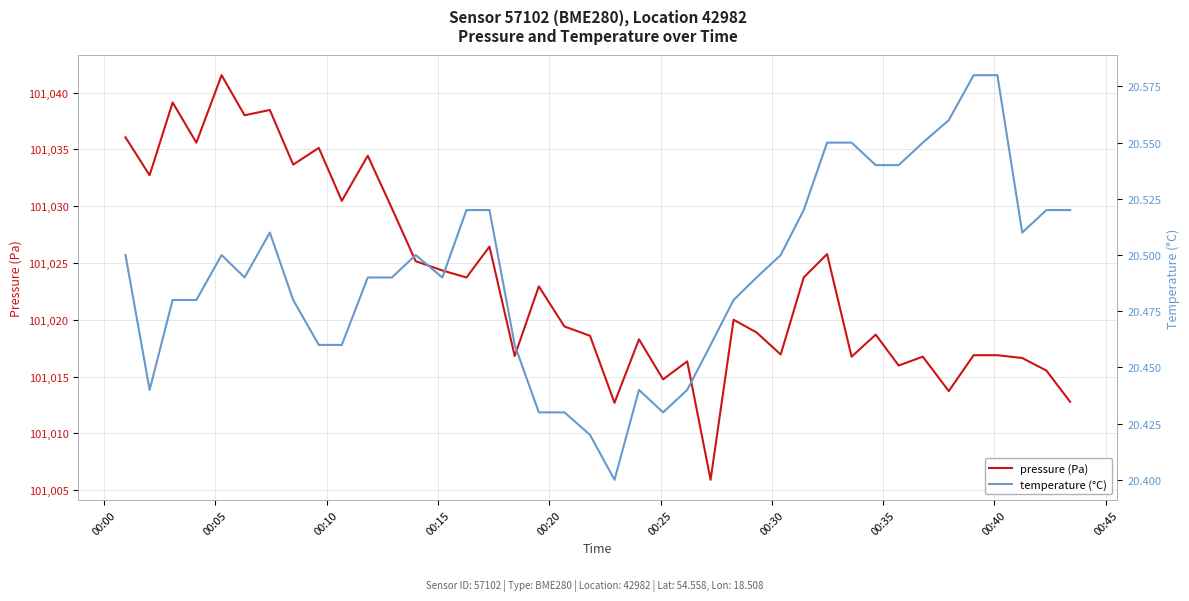

True or false: pressure (Pa) and temperature (°C) cross at least once.

False